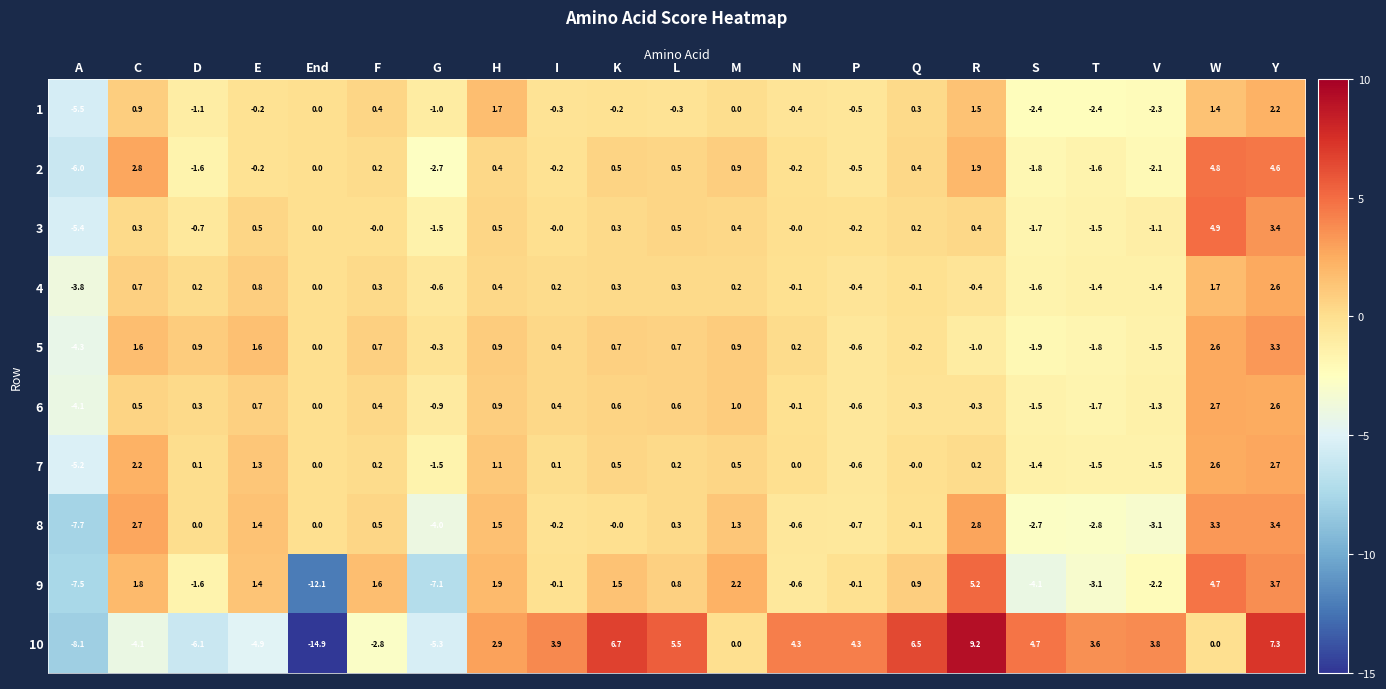

At which label does 5 first exceed 0?

C